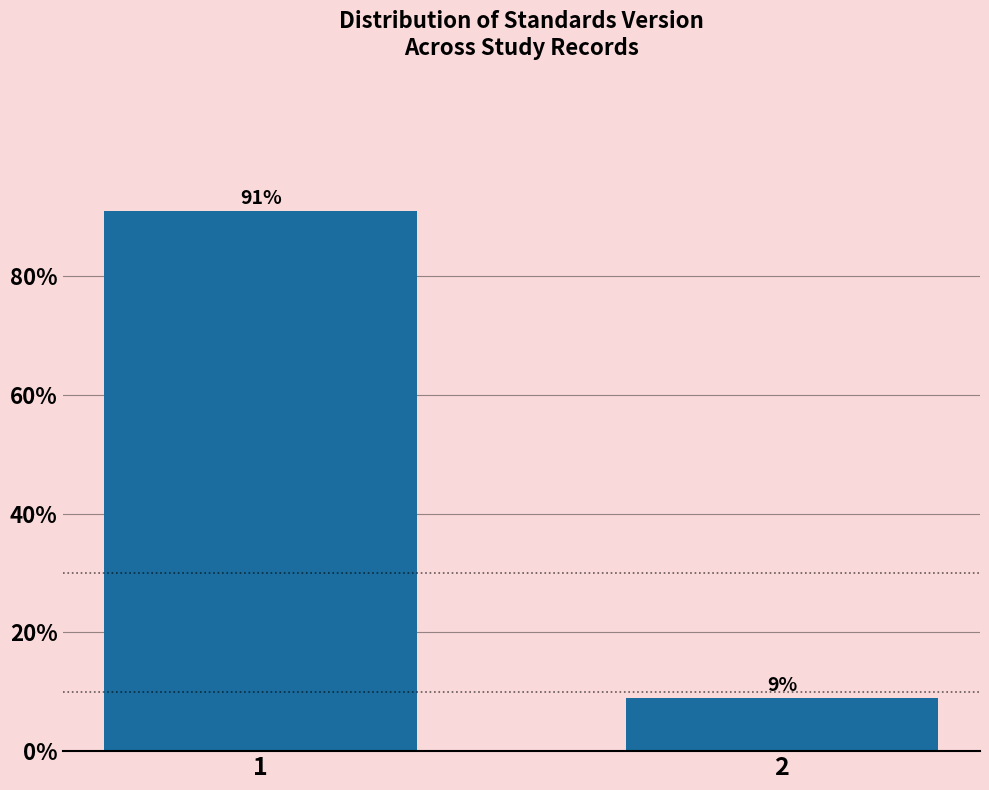

Reading left to right, extract all data points from this chart.

1=91.0	2=9.0